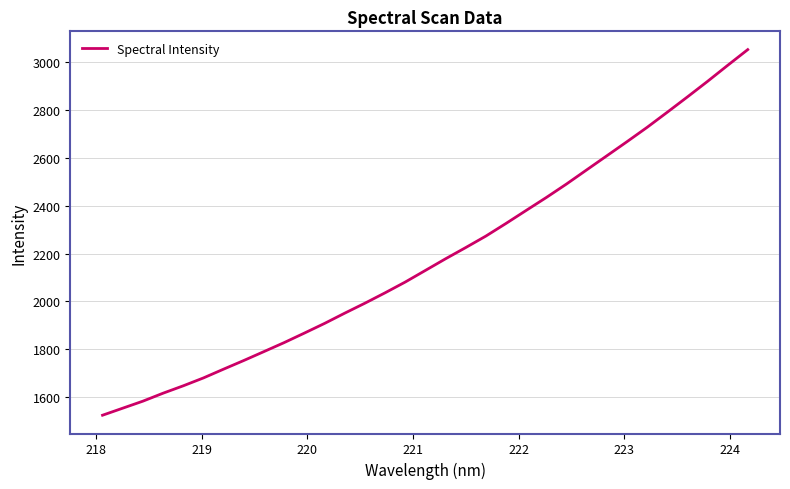

What is the greatest value displayed?

3050.1